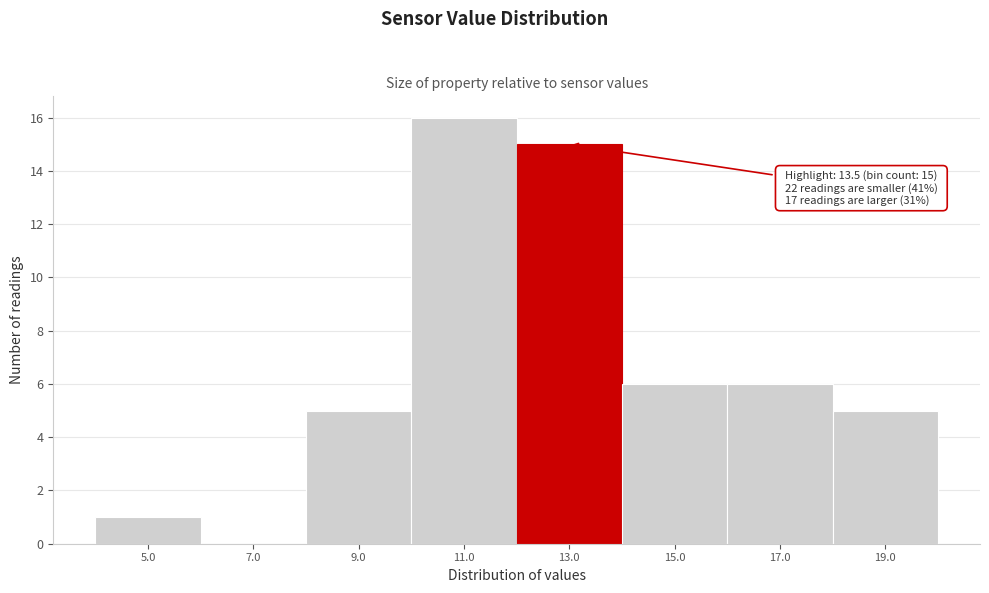

Reading right to left, what are all the values shown in this chart?

19.0=5	17.0=6	15.0=6	13.0=15	11.0=16	9.0=5	7.0=0	5.0=1